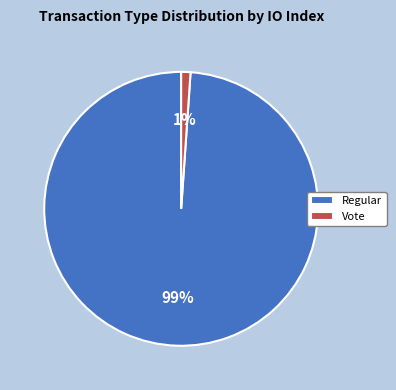

What is the largest slice in the pie chart?

Regular